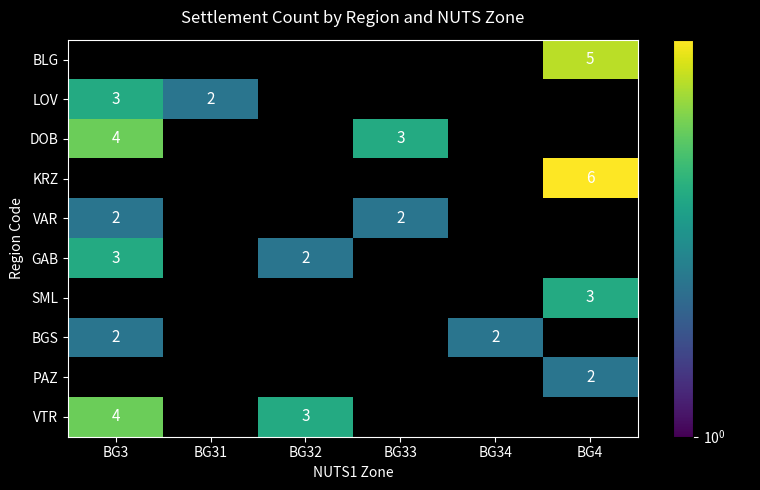

True or false: PAZ has a value of 2 at BG4.

True